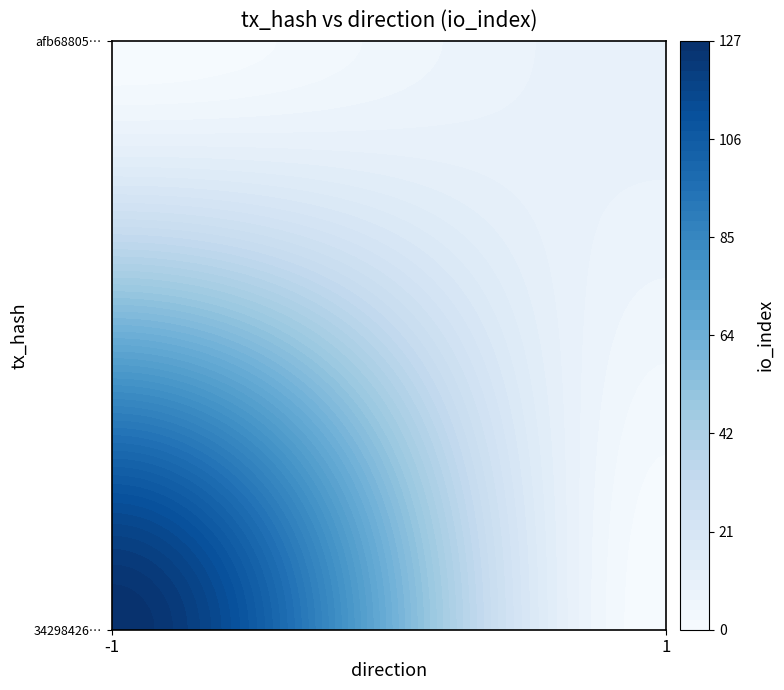

List the series in order of their overall mean, lowest first.

afb68805b3984a773708debfabafb3048ee975c, 342984268fd216a7fbb2a9562476da86ff393ce